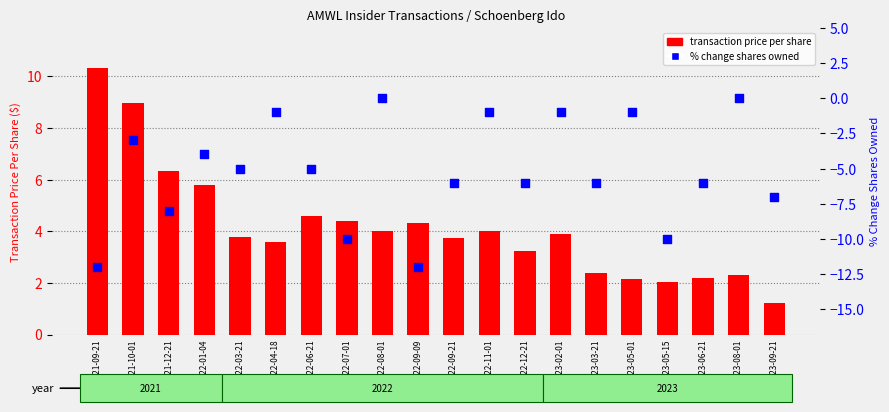

Which series has the widest spread of Y values?

% change shares owned